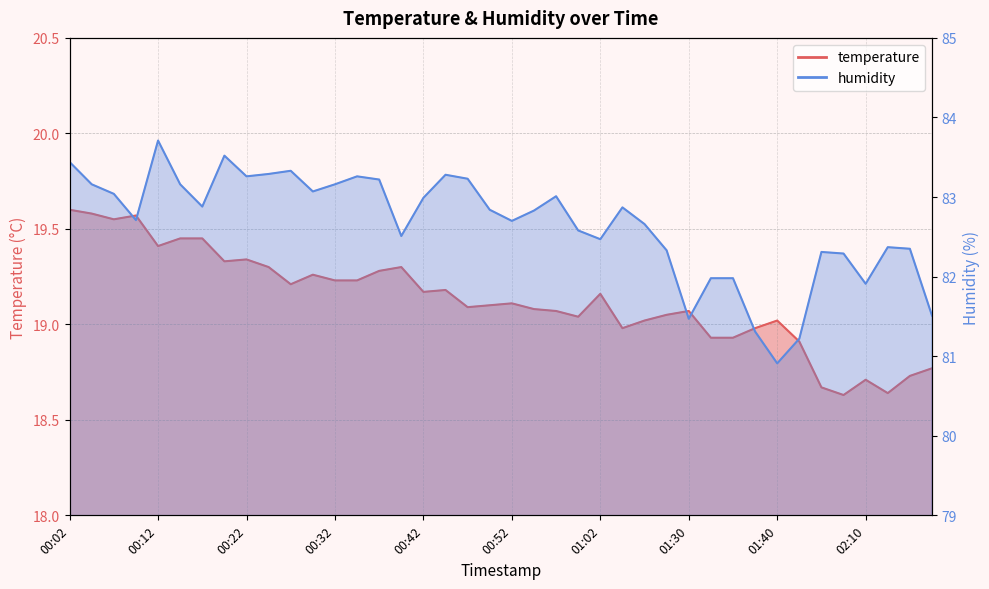

Count the number of categories in the chart.

40